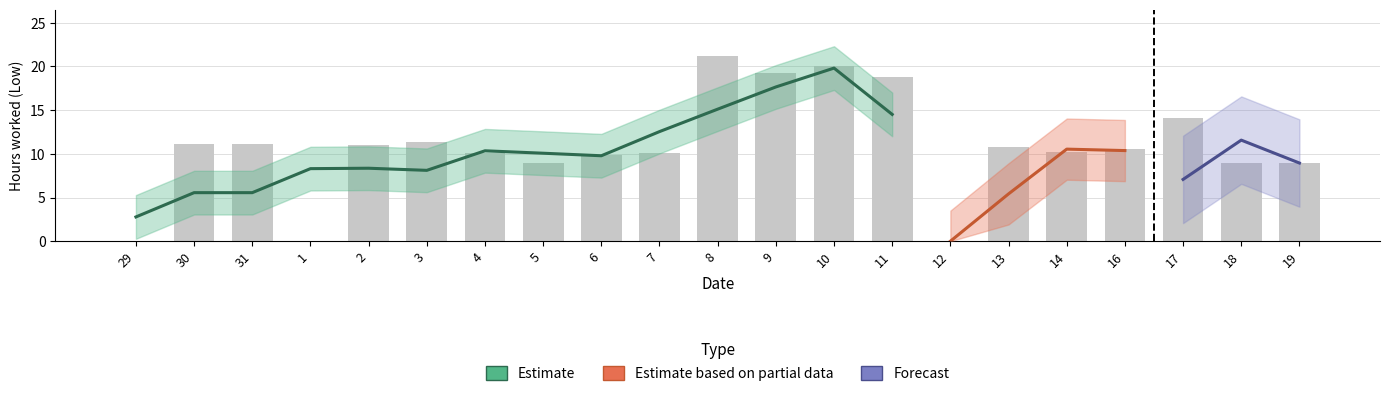

What is the greatest value displayed?

21.2